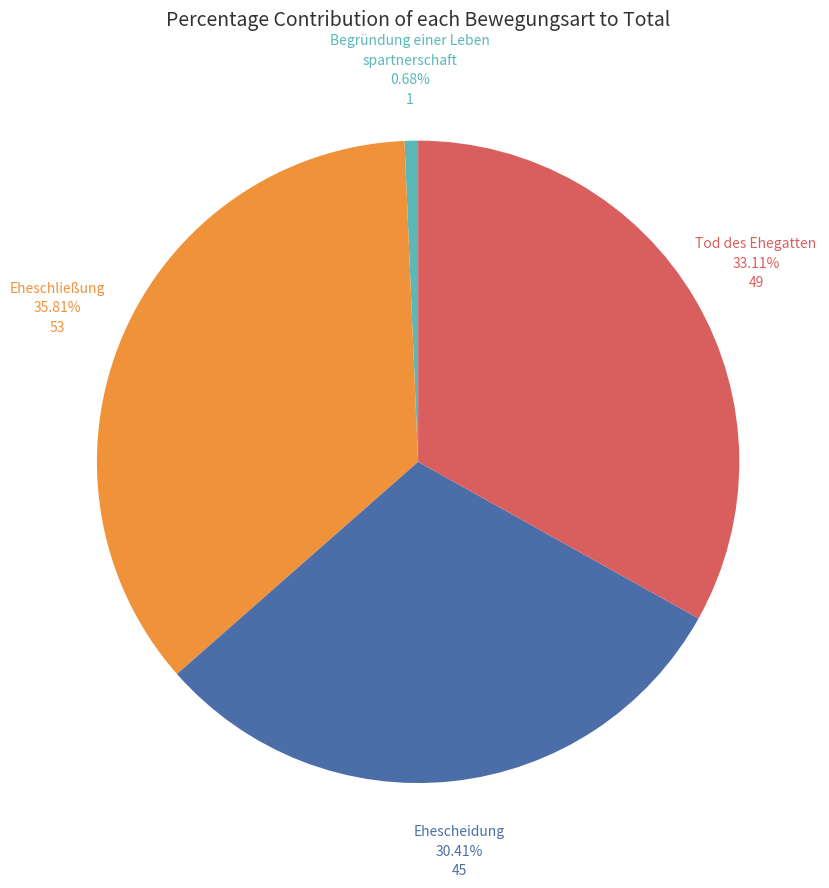

Does any single category account for the majority?

No